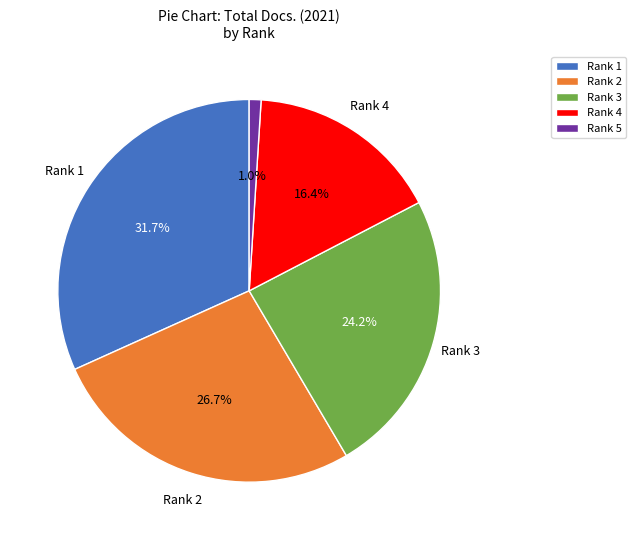

Is there any slice that represents more than half of the pie?

No